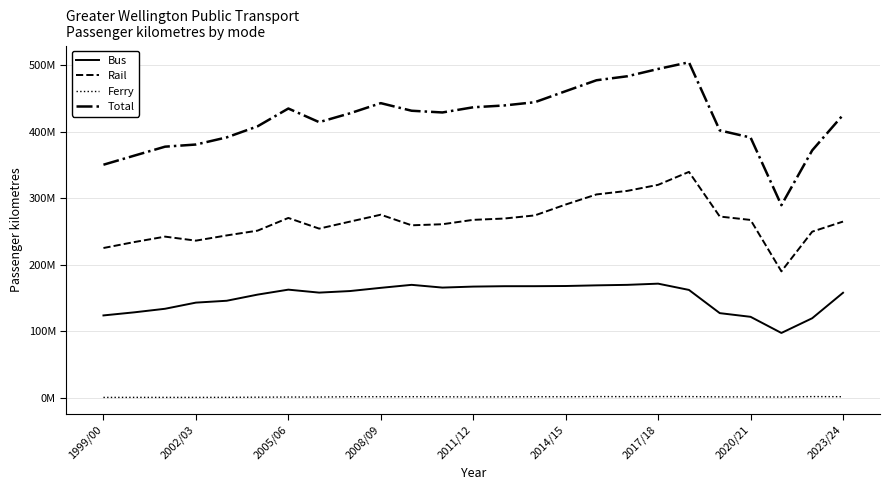

True or false: Total has more than 1 interior local peaks.

True